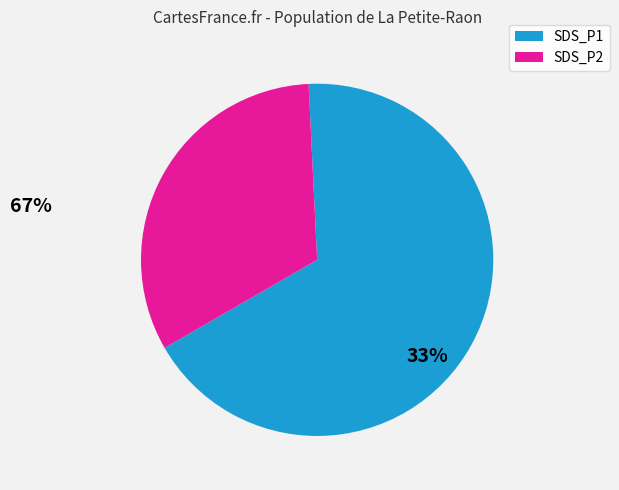

Is there any slice that represents more than half of the pie?

Yes